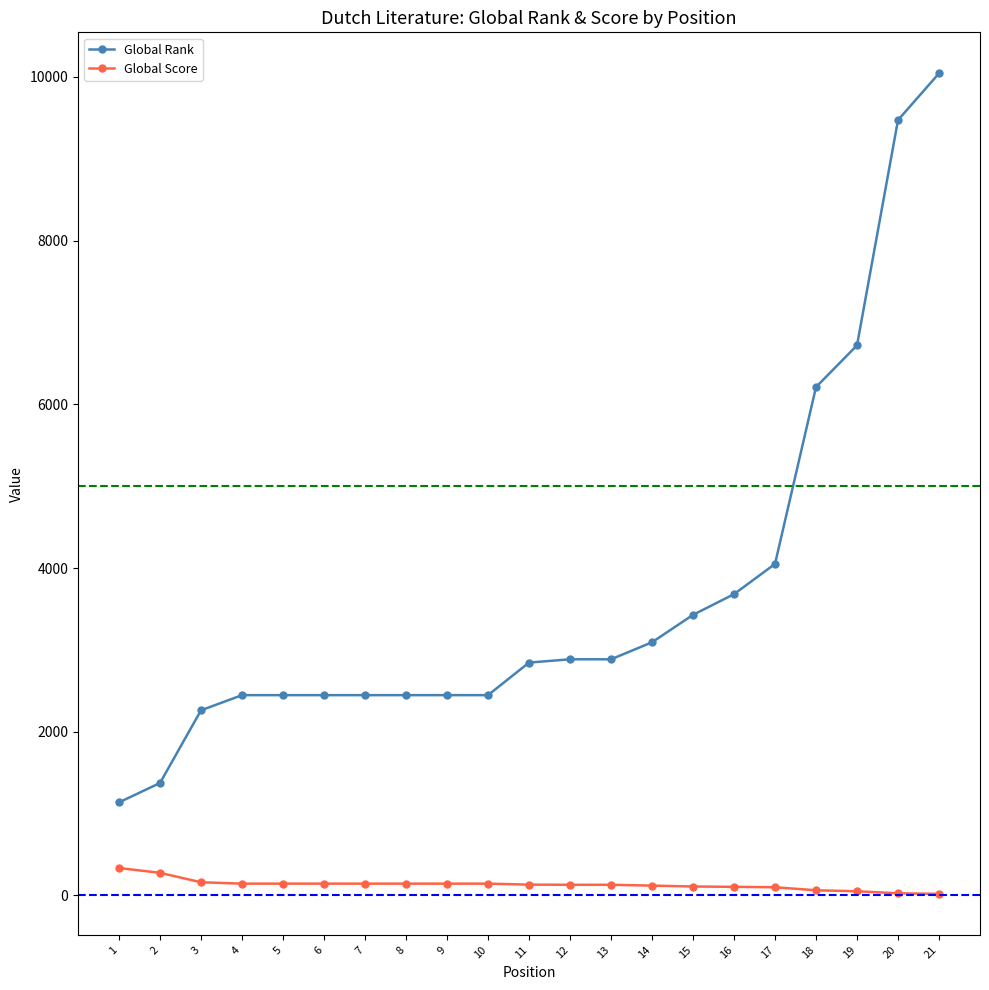

Rank the series by their average value, from lowest to highest.

Global Score, Global Rank